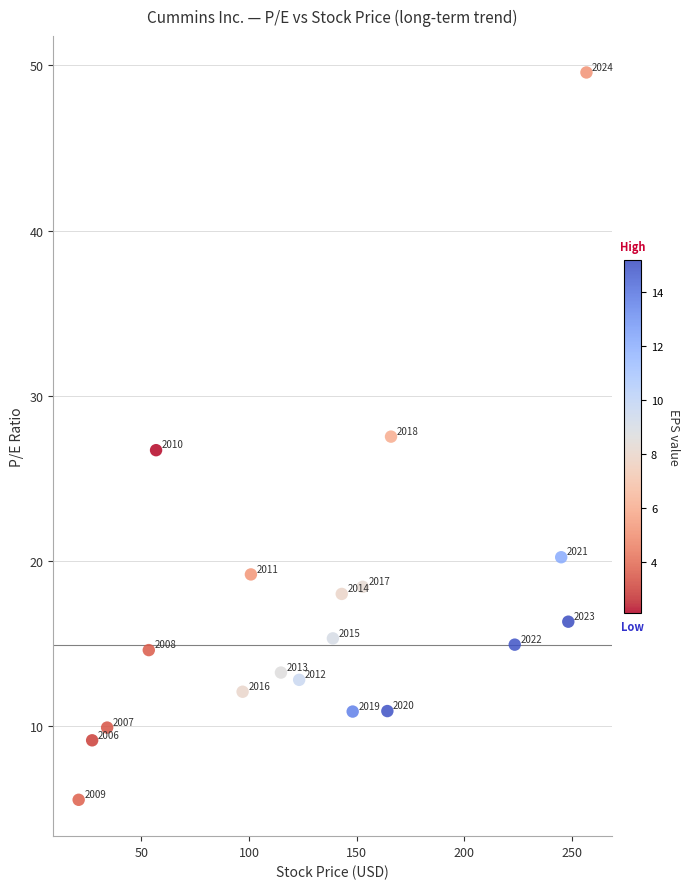

What Y value in the scatter plot is closest to 27?

26.7